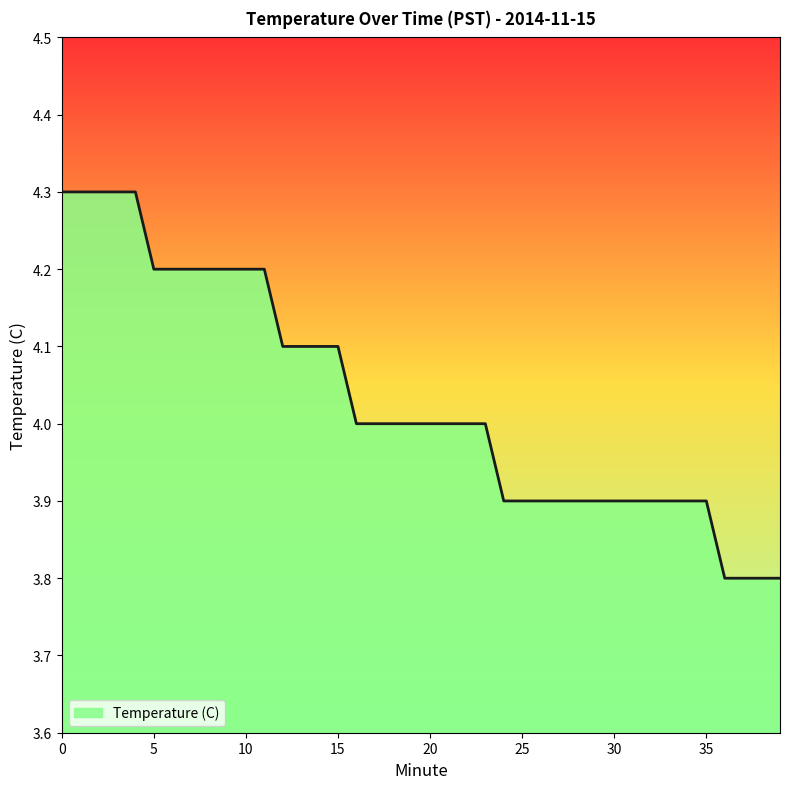

What is the minimum value shown in the chart?

3.8